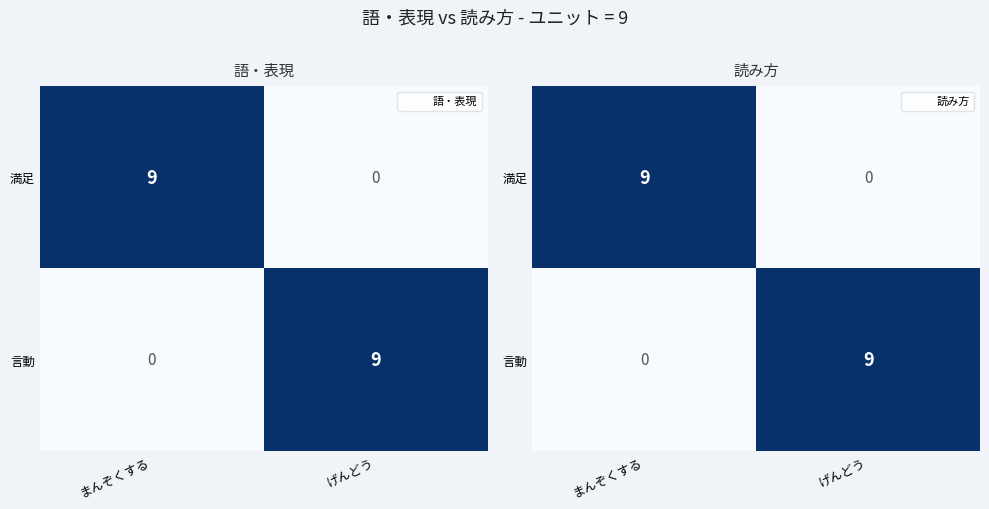

Rank the series by their maximum value, from highest to lowest.

満足, 言動